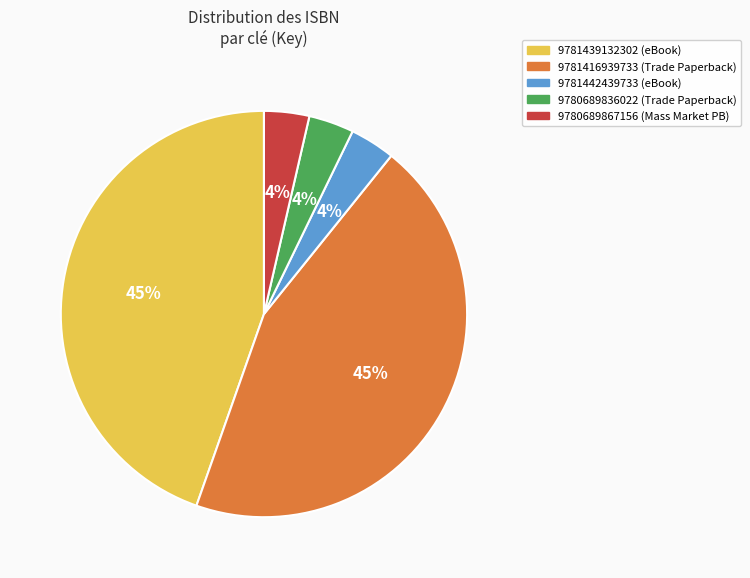

Is there any slice that represents more than half of the pie?

No